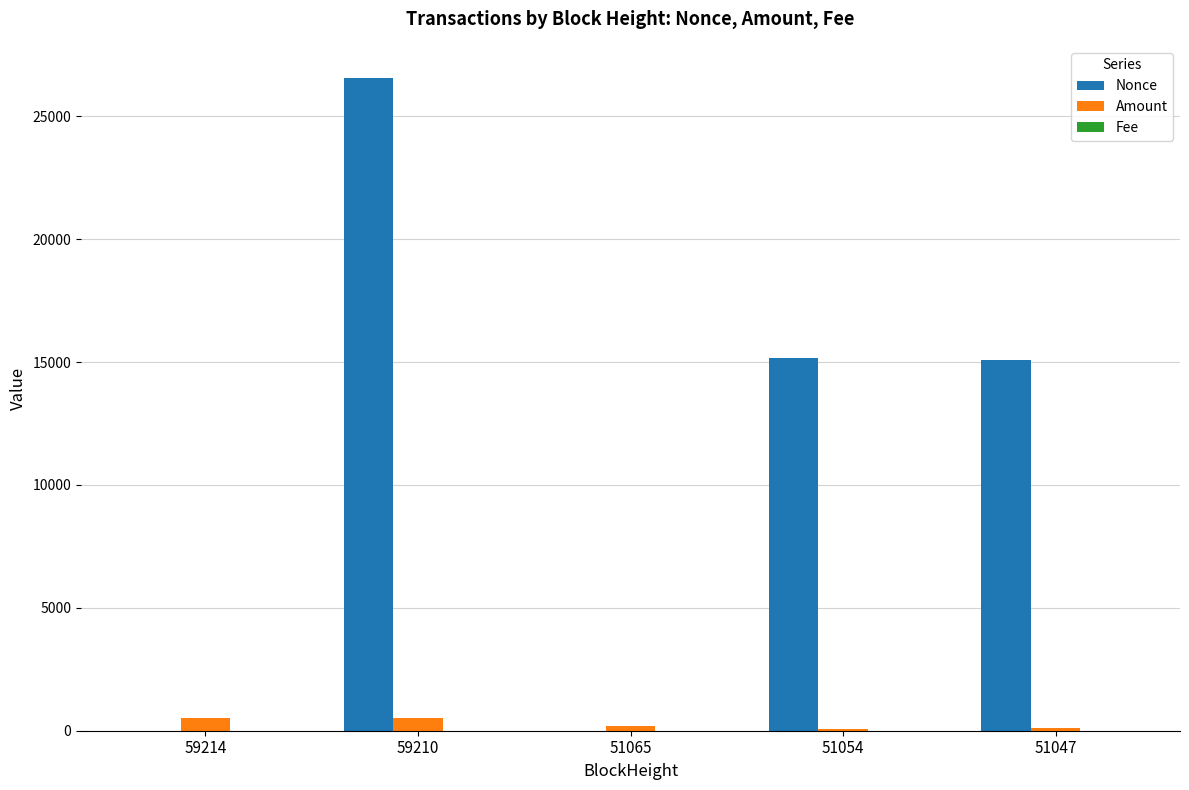

The Nonce series shows 1.0 at 59214. True or false?

True